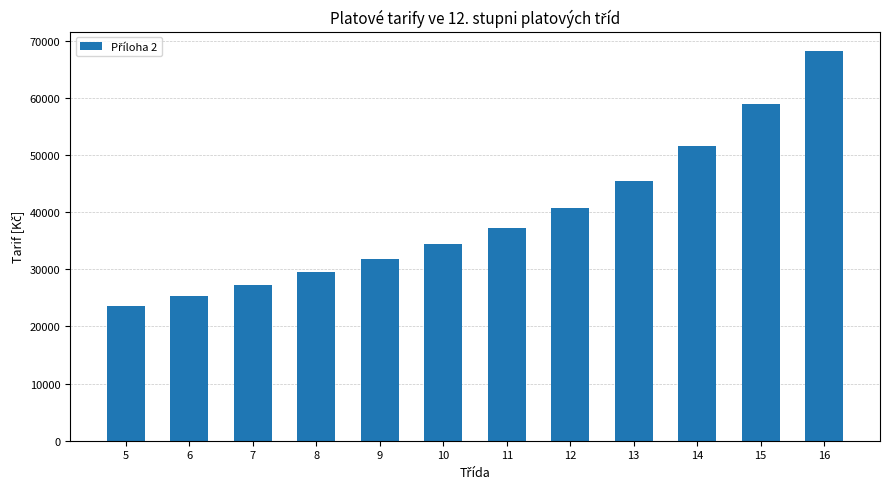

How many categories are shown in the chart?

12